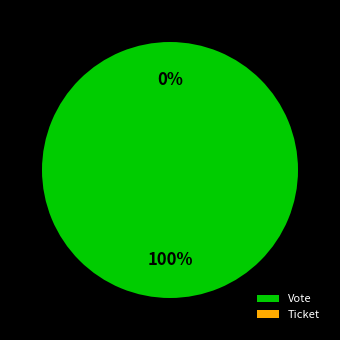

What is the total percentage of Vote and Ticket?

100.0%